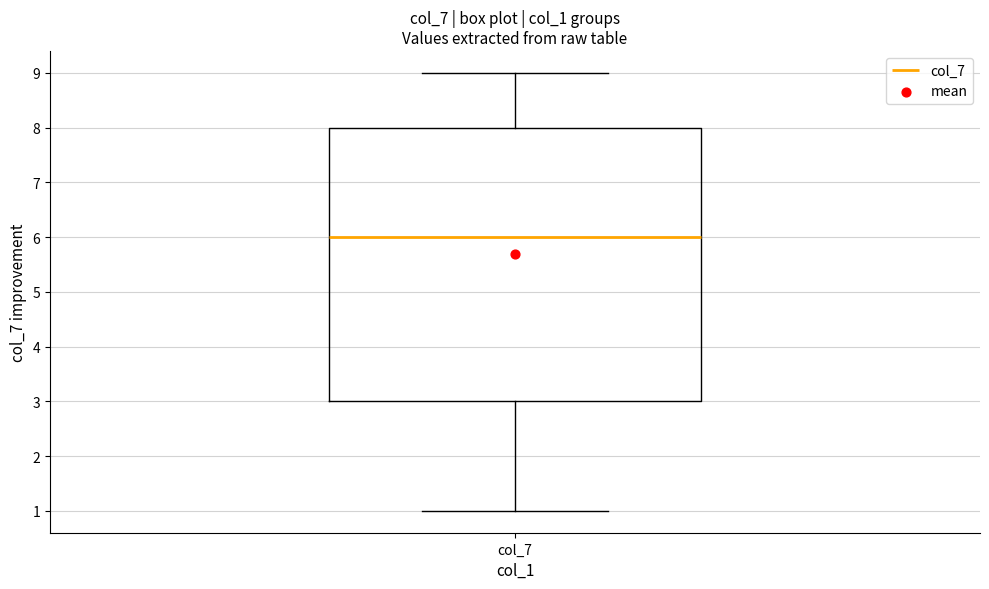

Read this box plot against the y-axis: the position of the median line, the range covered by the box, and the ends of both whiskers. The values are not printed on the chart, so give them approximately, as read against the axis.

median 6, box 3 to 8, whiskers 1 to 9